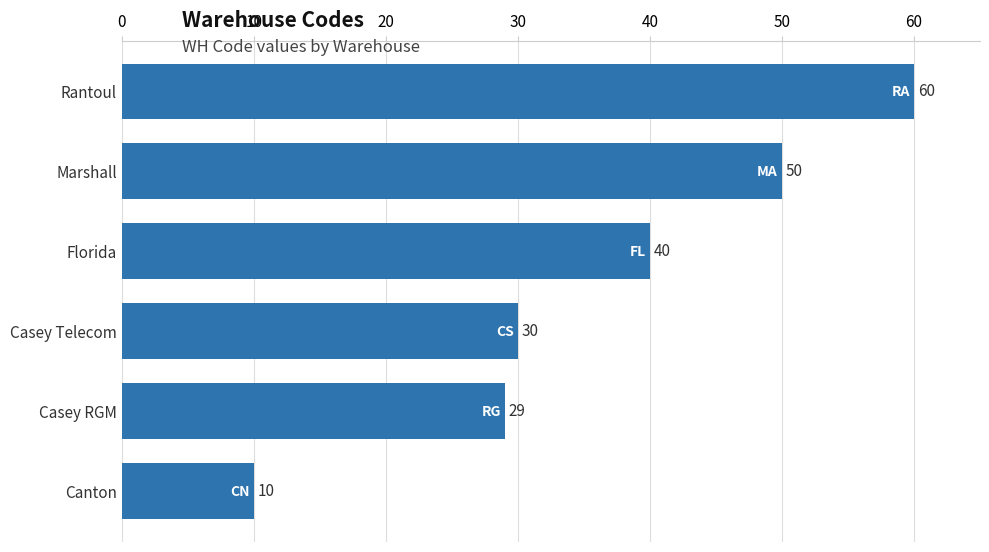

What is the label of the 4th bar from the bottom?

Florida